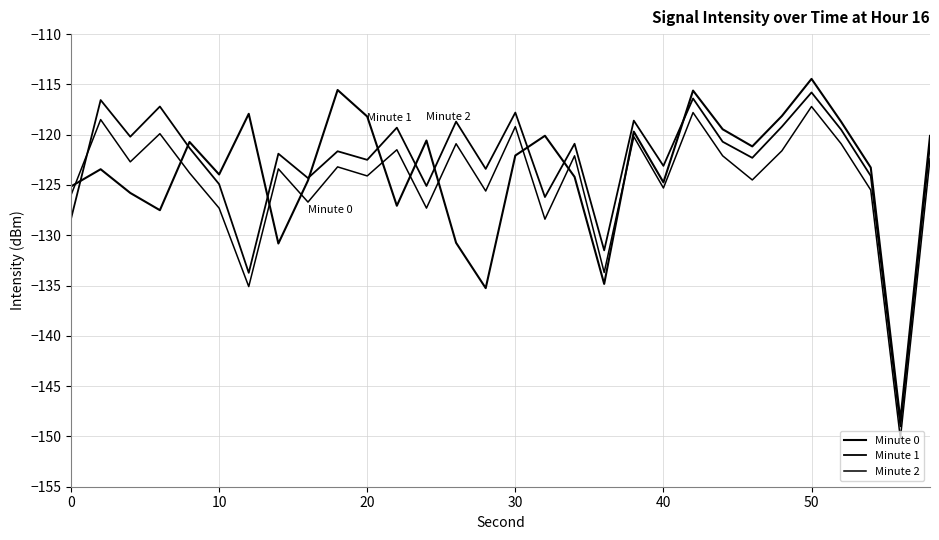

Does the chart display data point markers on the line(s)?

No